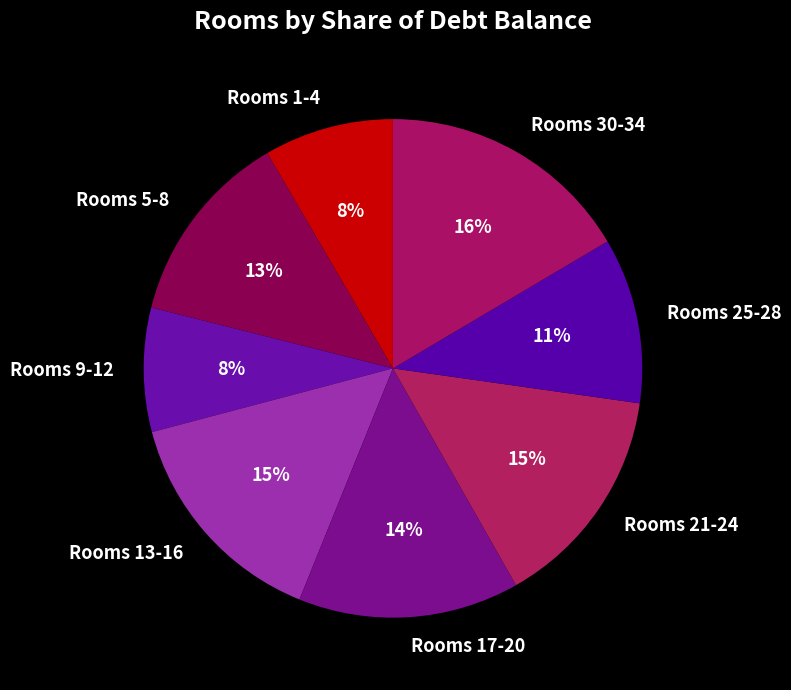

How many segments does this pie chart have?

8